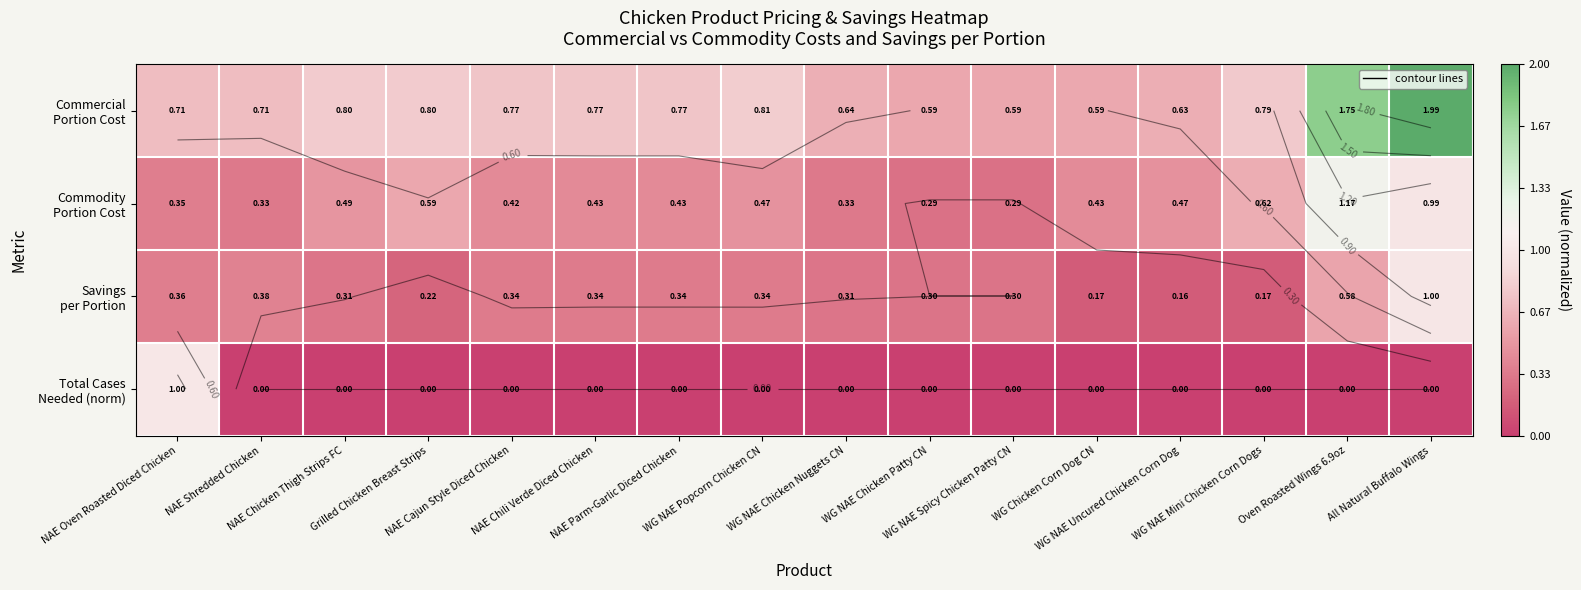

Rank the series by their average value, from lowest to highest.

Total Cases Needed (norm), Savings per Portion, Commodity Portion Cost, Commercial Portion Cost